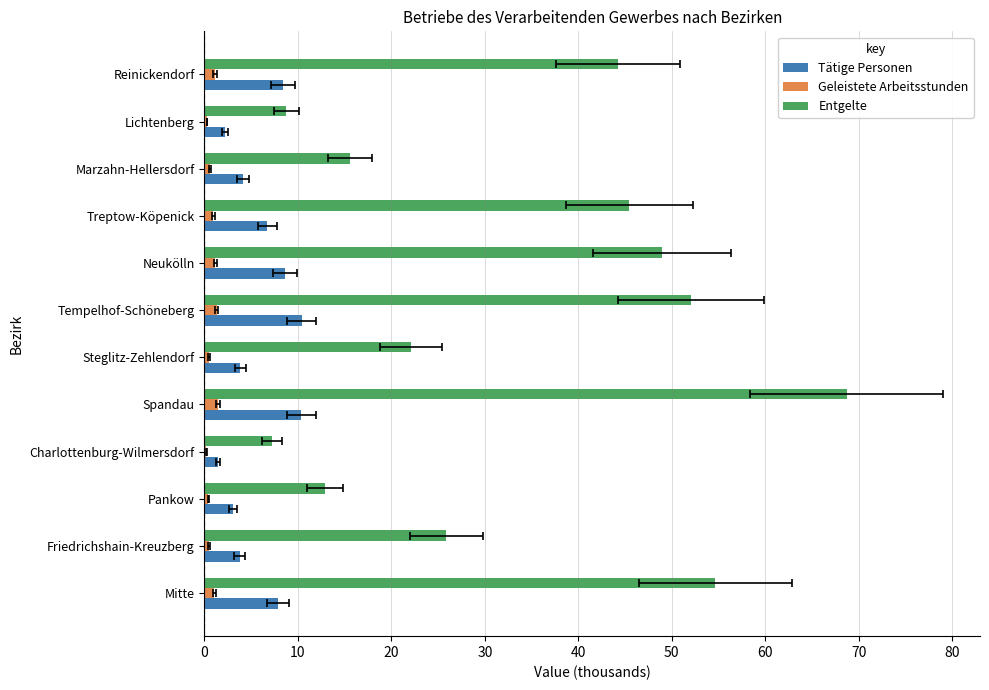

How many data points in Entgelte are less than 44?

6